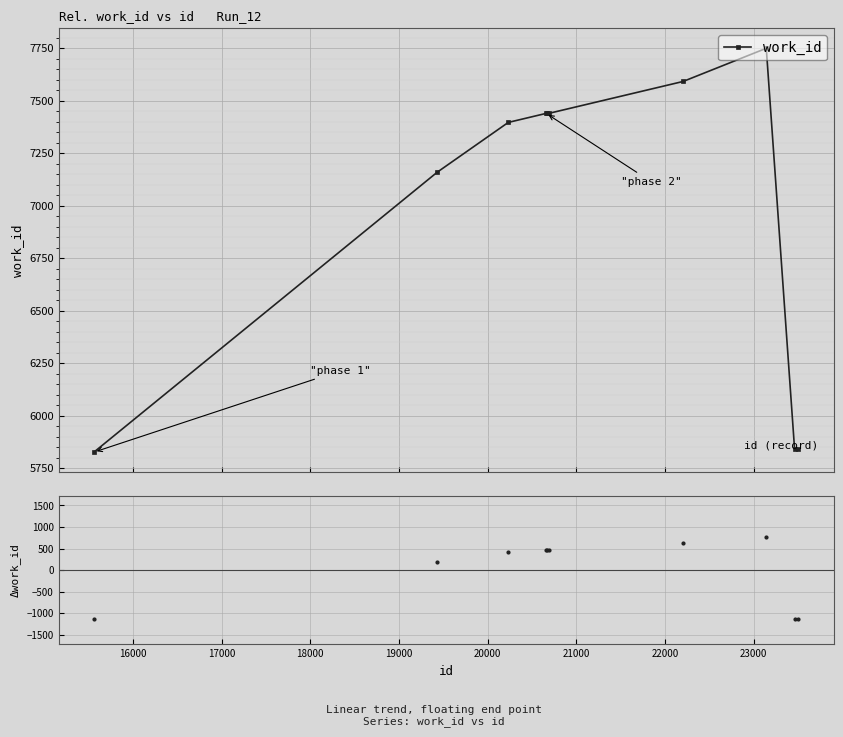

What is the greatest value displayed?

7749